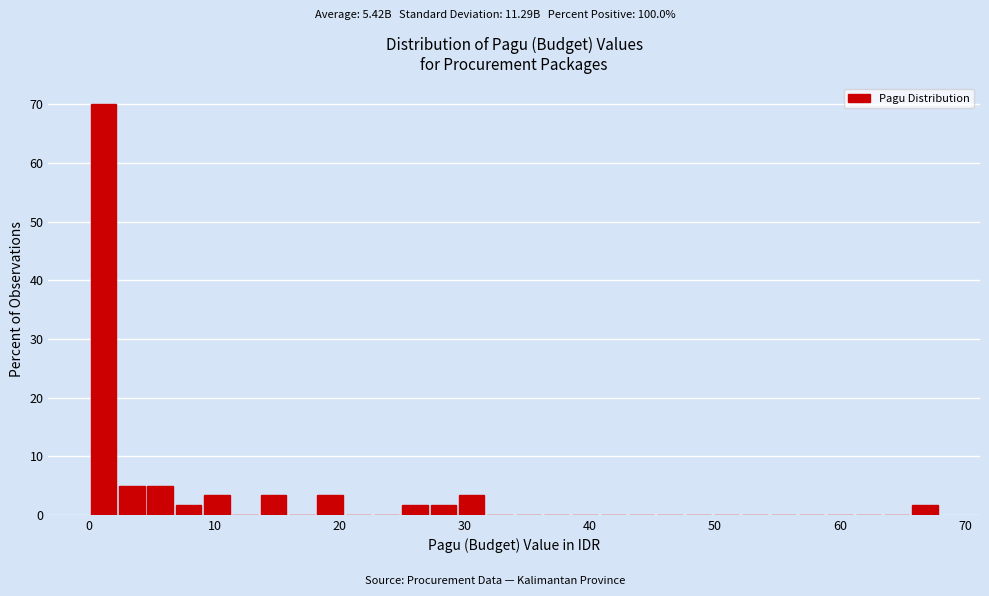

Around what value on the x-axis is the tallest bar? Give the approximate position of its centre, as read against the axis.

1